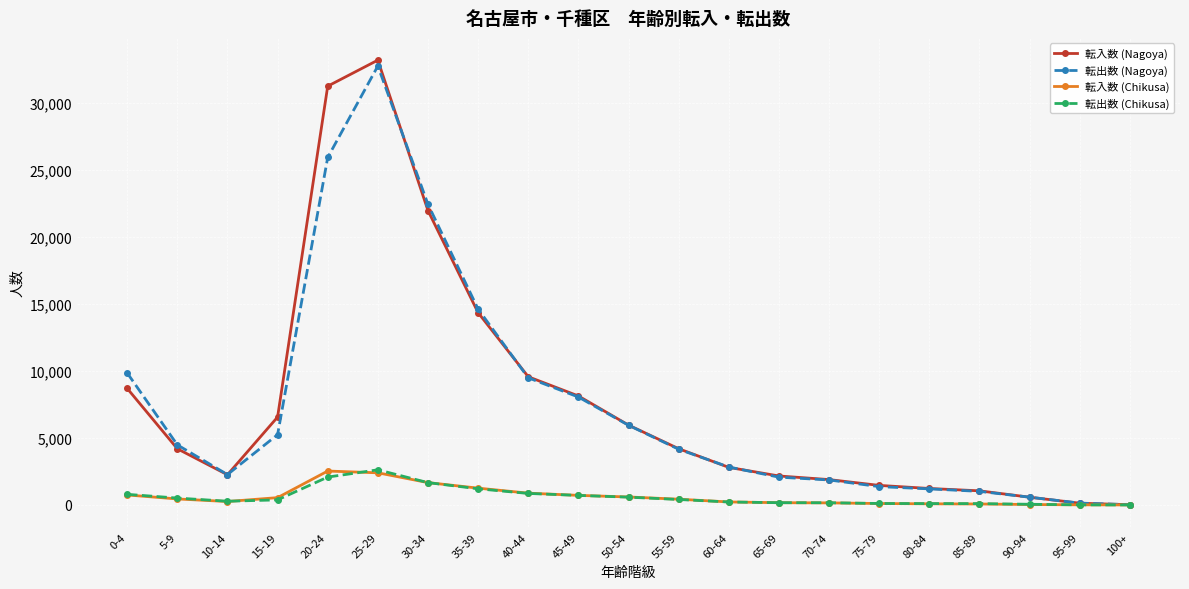

In 転出数 (Nagoya), how many points are higher than both neighbors (excluding endpoints)?

1